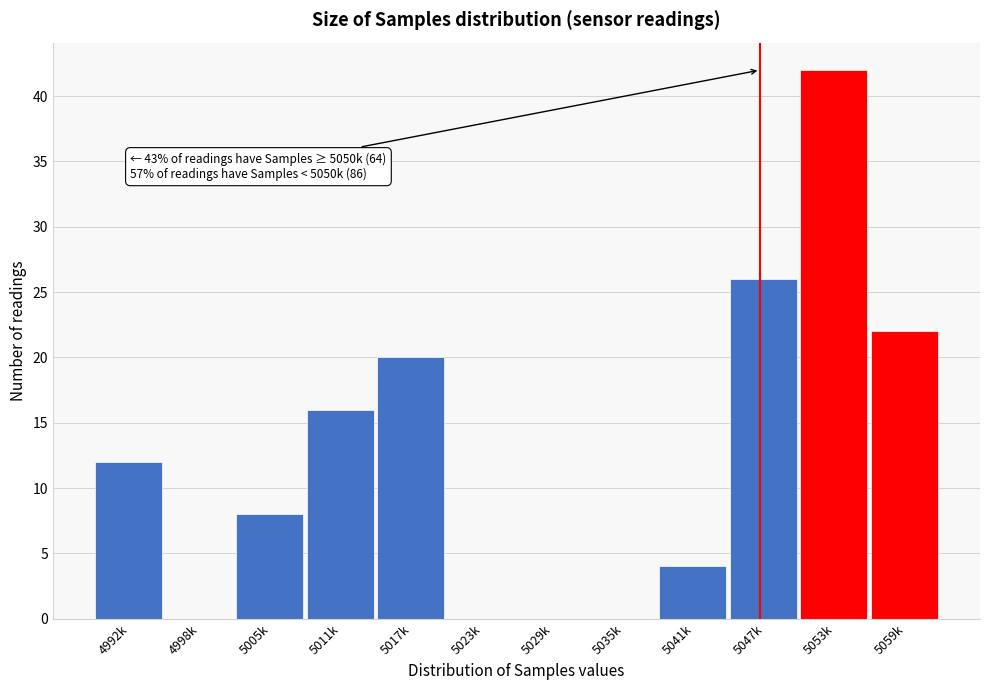

Reading left to right, what are all the values shown in this chart?

4992k=12	4998k=0	5005k=8	5011k=16	5017k=20	5023k=0	5029k=0	5035k=0	5041k=4	5047k=26	5053k=42	5059k=22